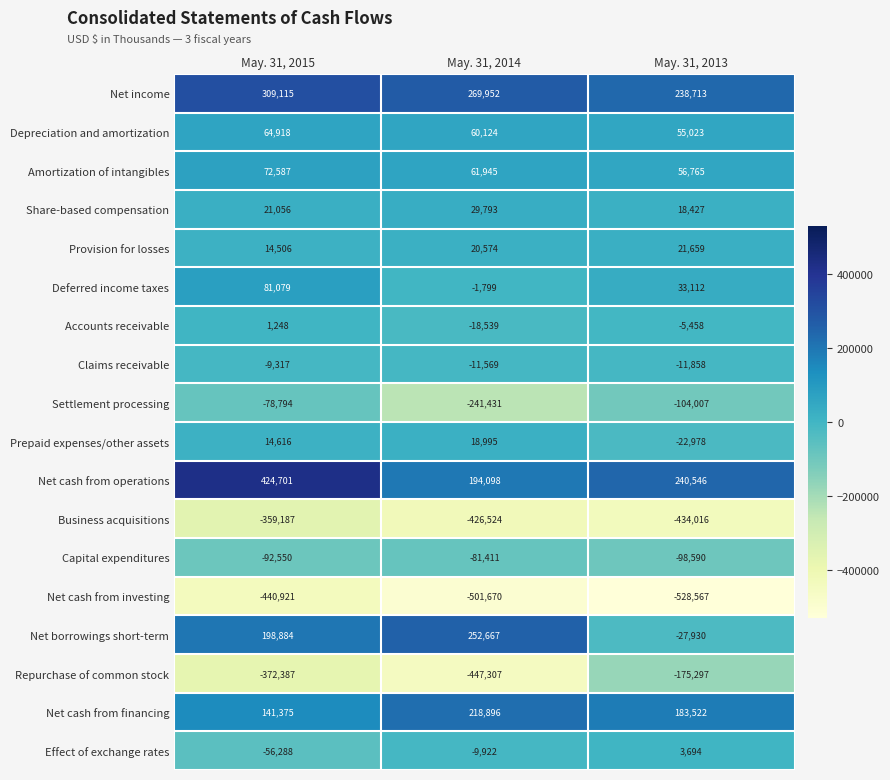

Which series has the largest total across all categories?

Net cash from operations